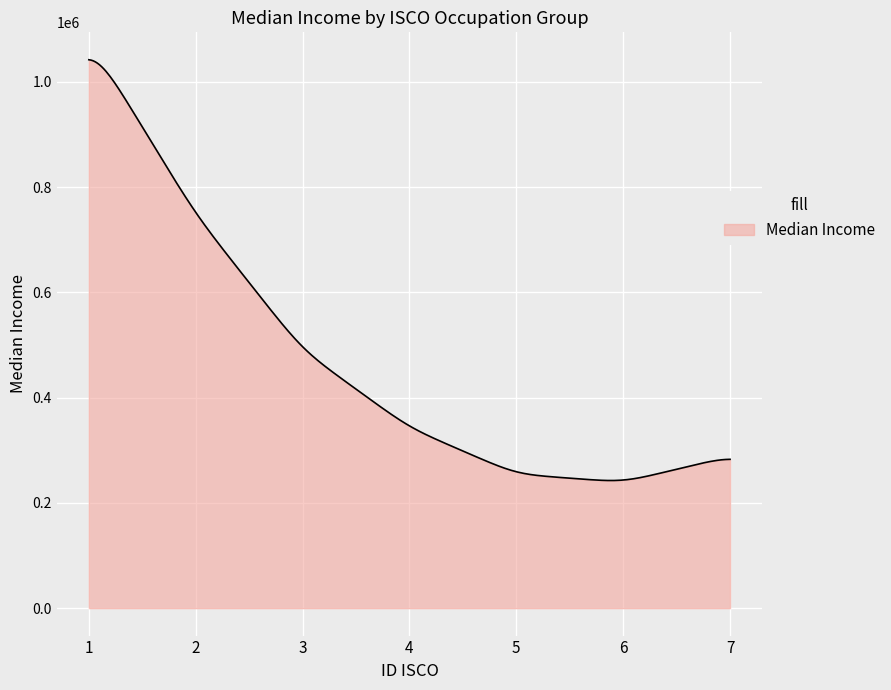

Count the number of categories in the chart.

300